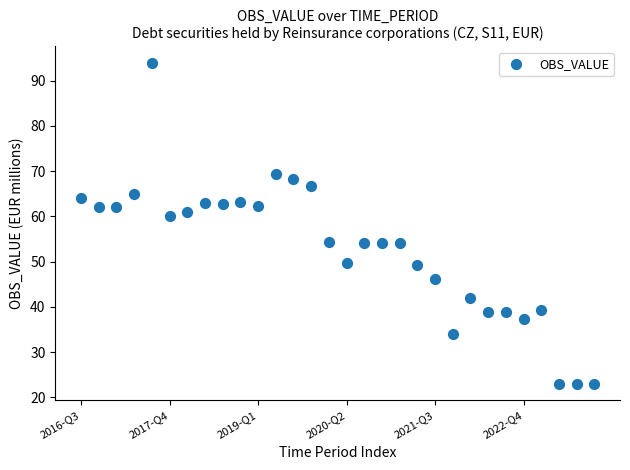

What Y value in the scatter plot is closest to 58?

60.0